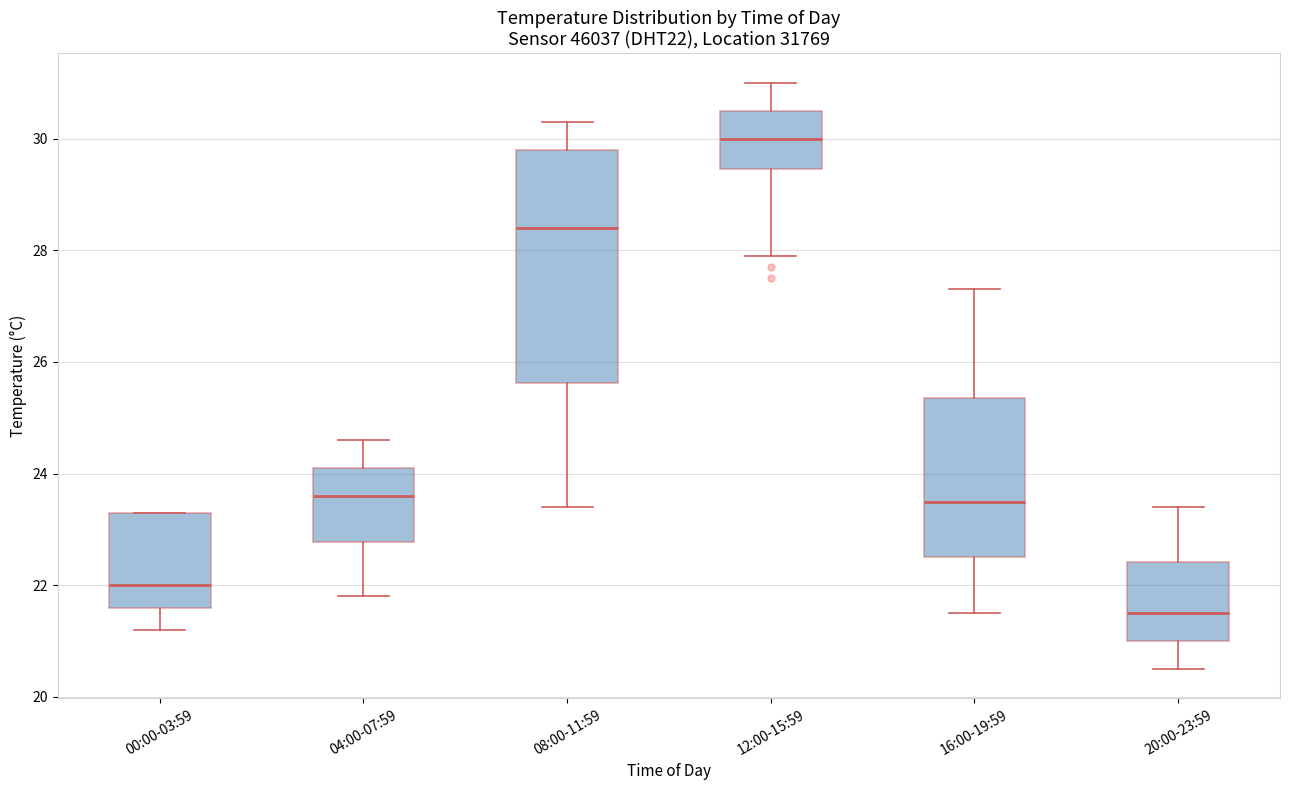

Which box has the highest median line?

12:00-15:59